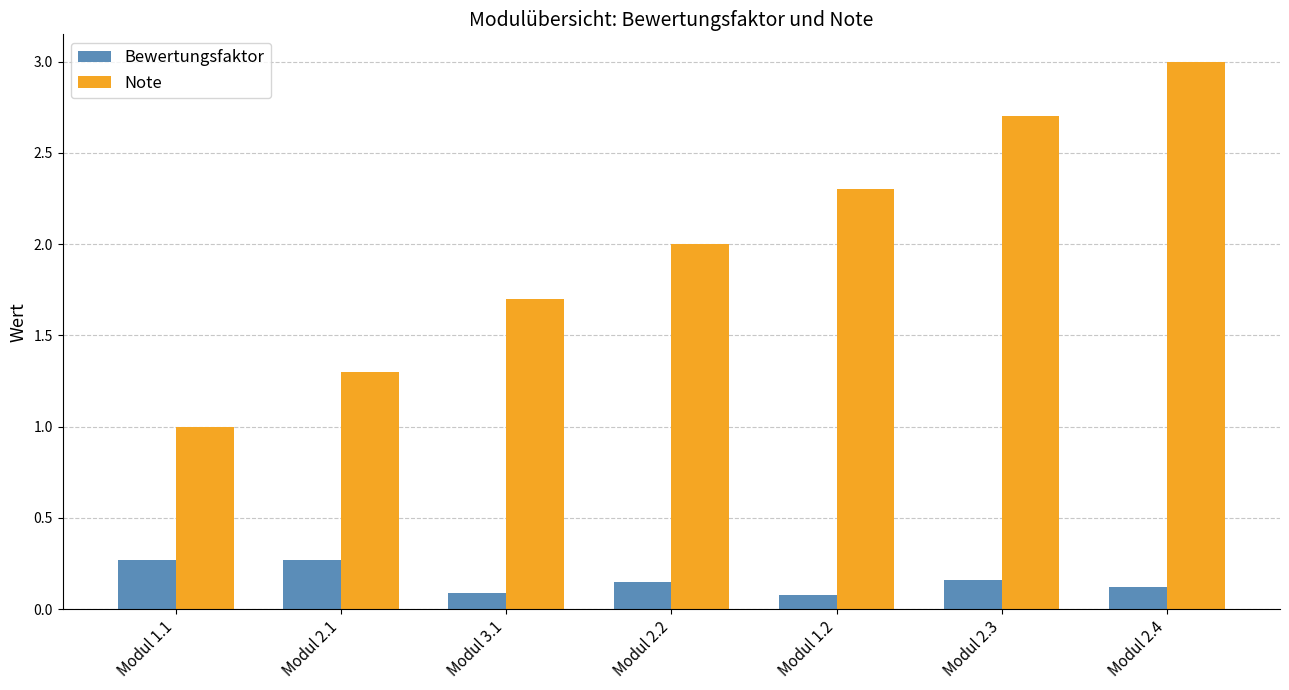

What is the approximate value of Note at Modul 1.2?

2.3